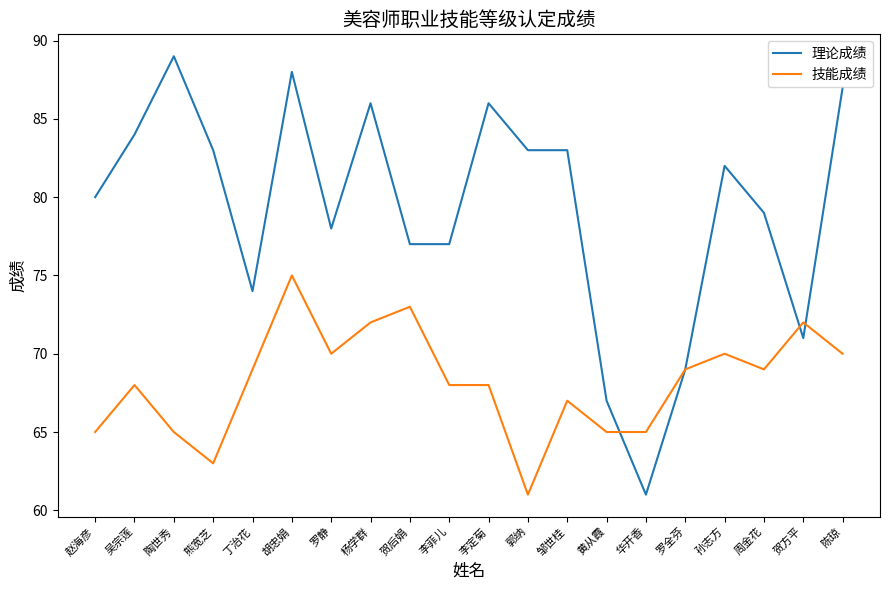

True or false: 理论成绩 has a value of 87 at 陈琼.

True